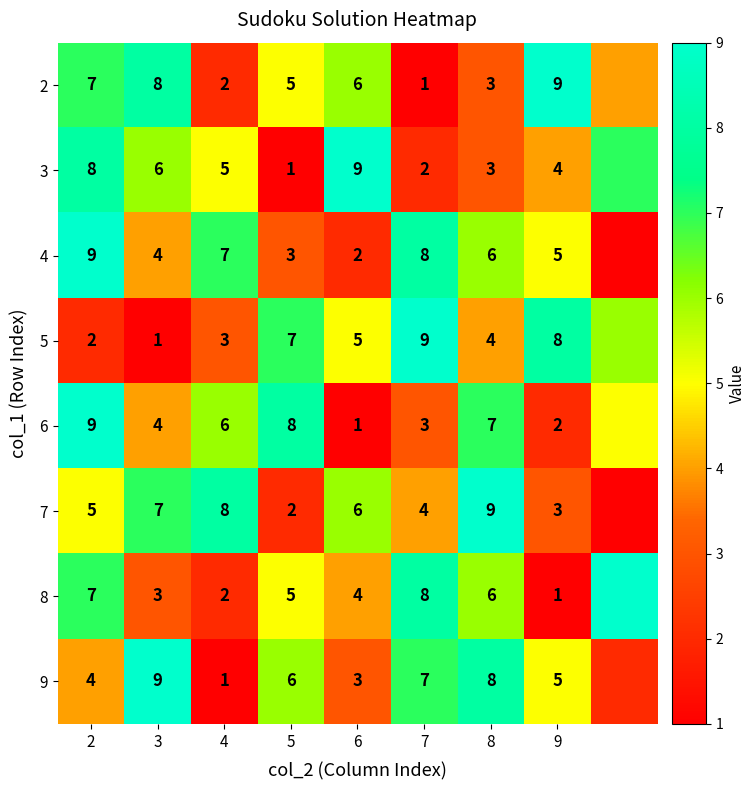

Which label corresponds to the largest value in the chart?

9